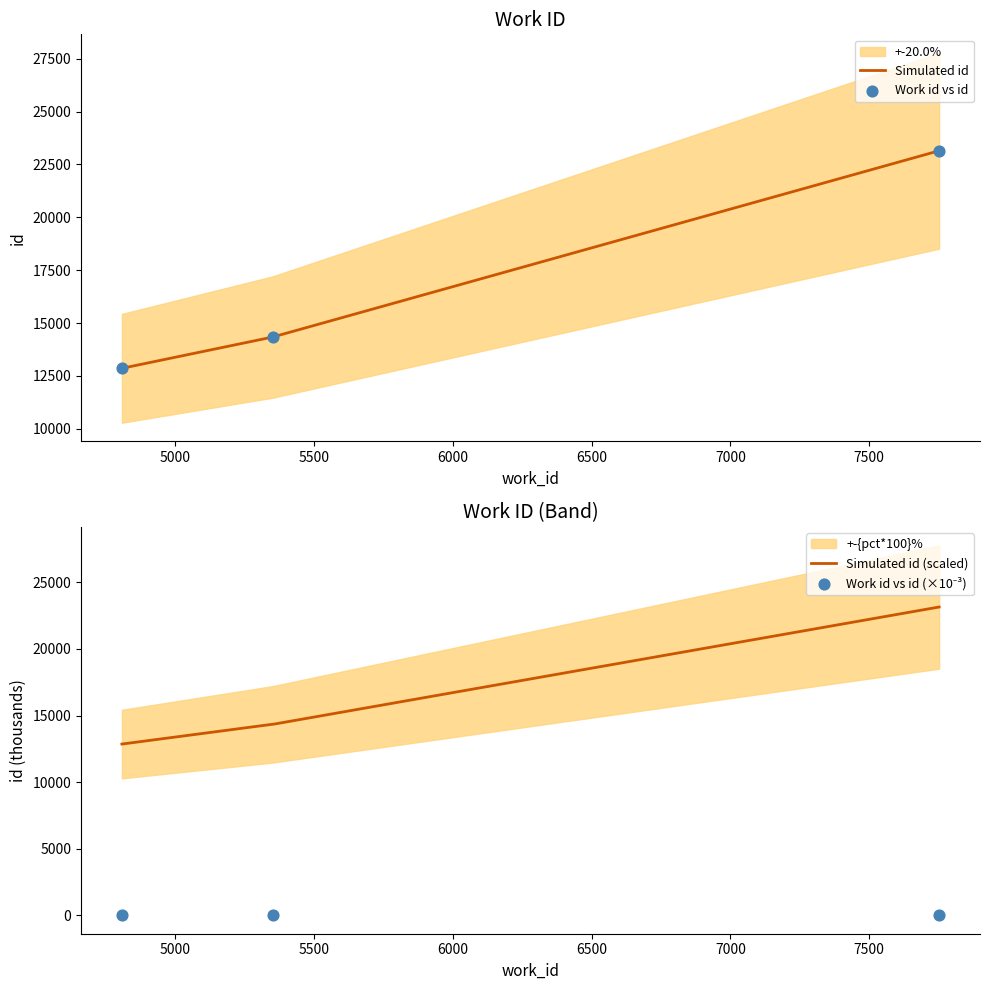

What is the change in value from 5351 to 7752?

+8.8